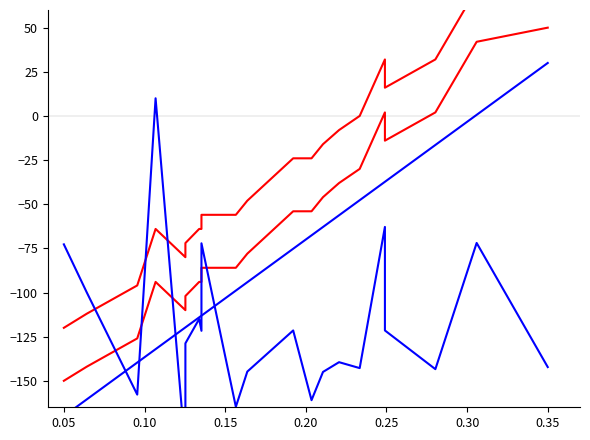

What is the minimum value for Retail A?

-120.0